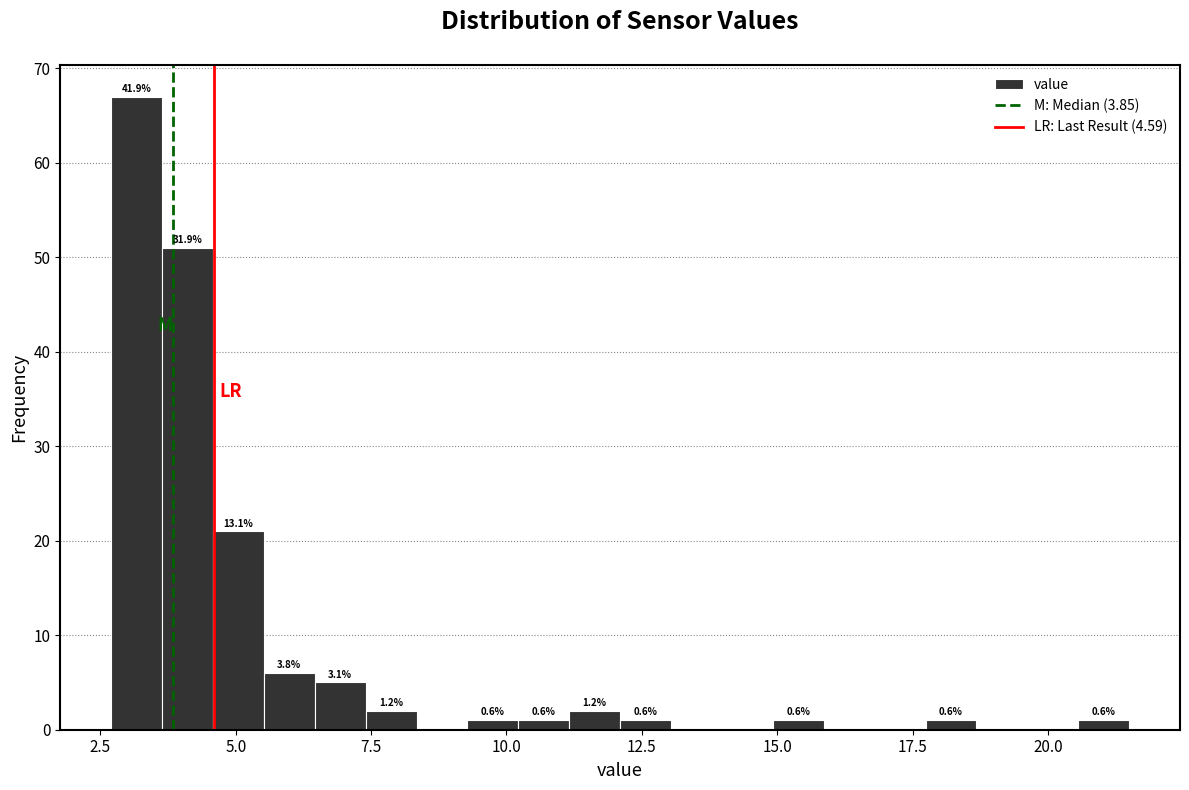

Read against the x-axis, roughly where is the centre of the tallest bar?

3.0